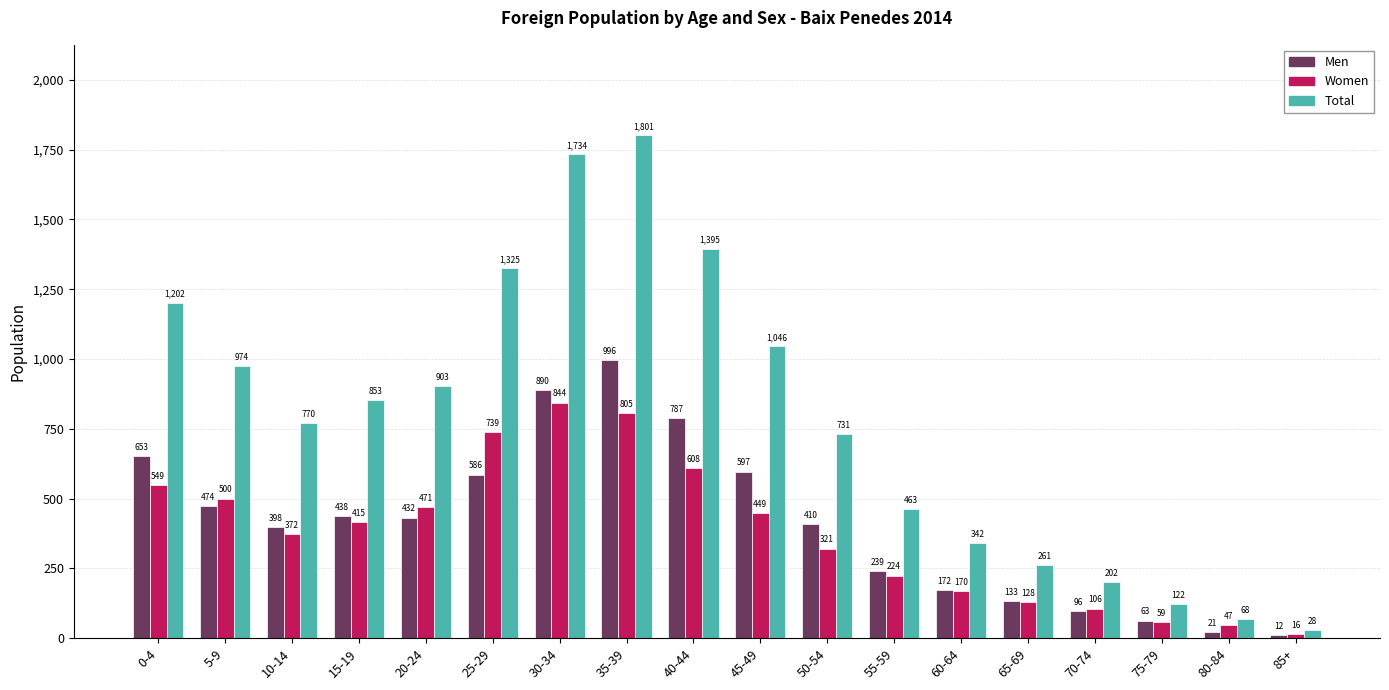

At how many categories does at least one series exceed 614?

11